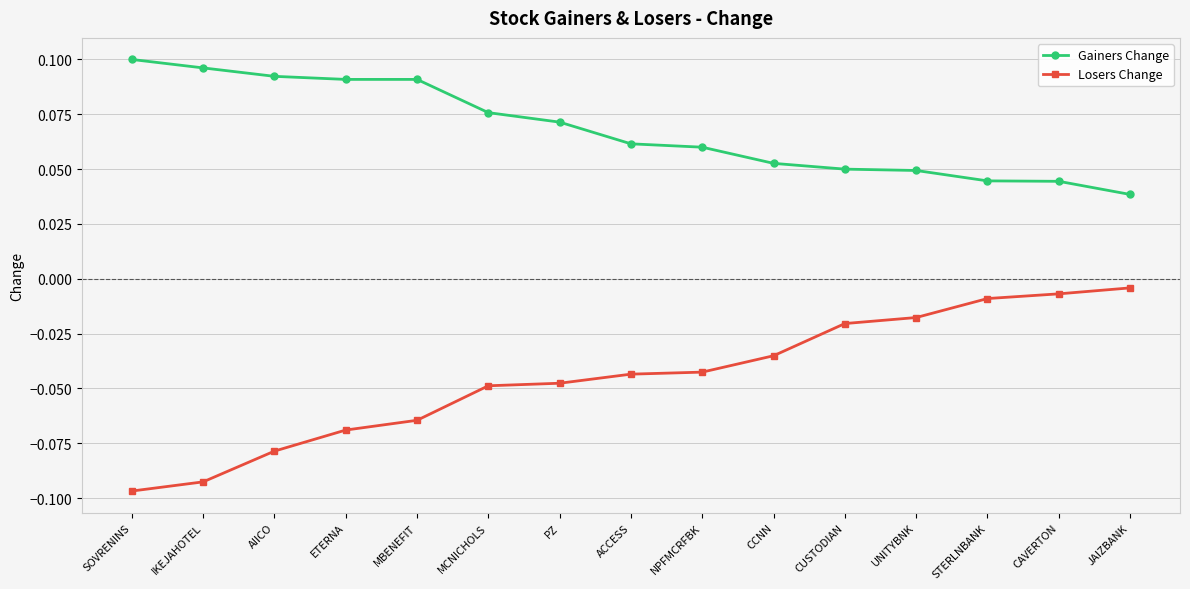

Between SOVRENINS and ETERNA, which series saw the biggest shift?

Losers Change